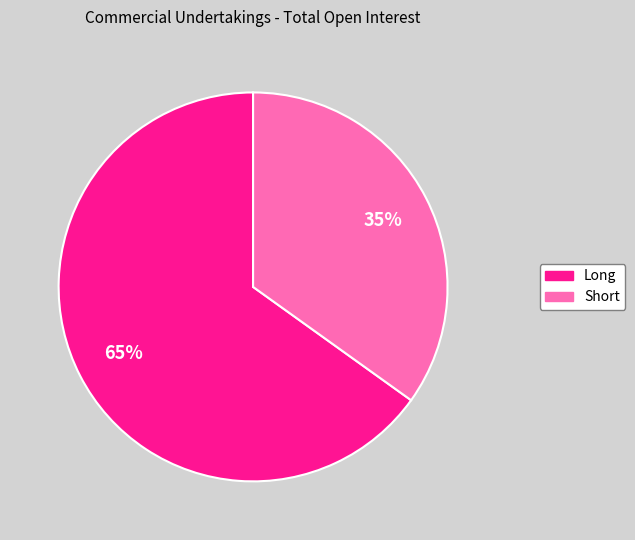

Which slice is the largest?

Long